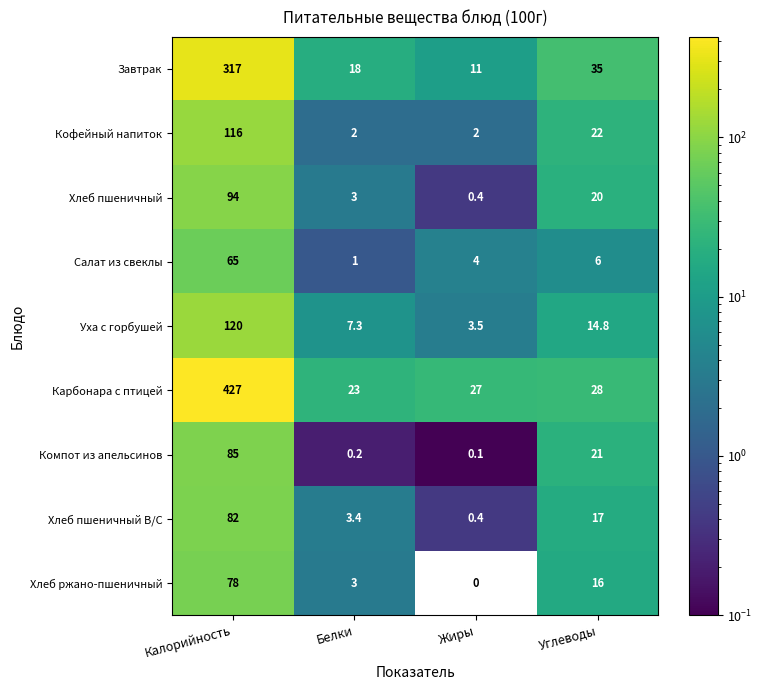

The value of Хлеб ржано-пшеничный at Жиры is 0.0. True or false?

True